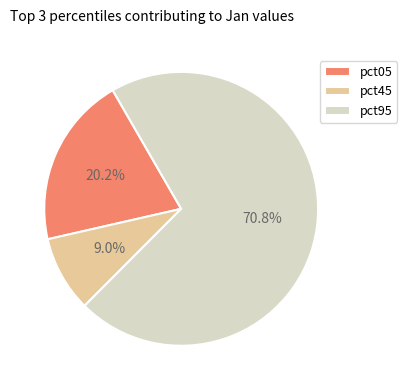

Is pct95 the majority of the pie?

Yes